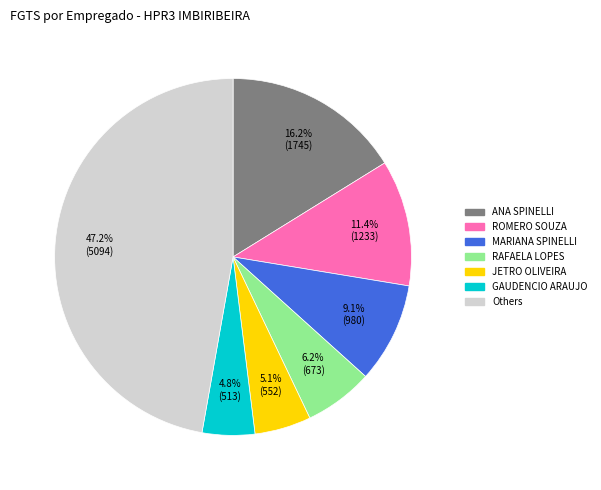

Is there a majority slice in this chart?

No